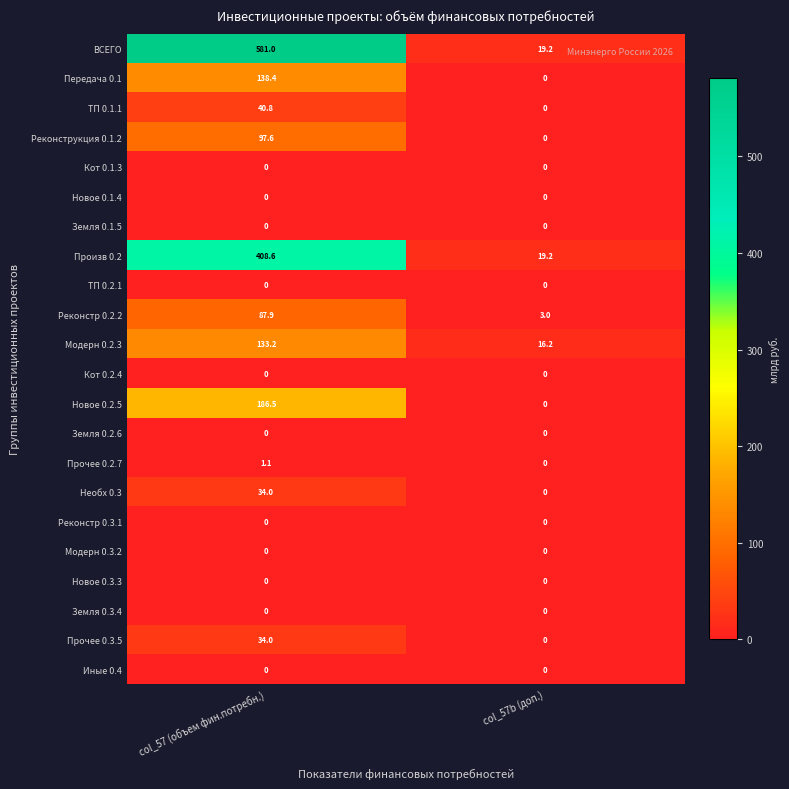

What is the difference between the maximum and minimum values in the Реконстр 0.2.2 series?

84.9